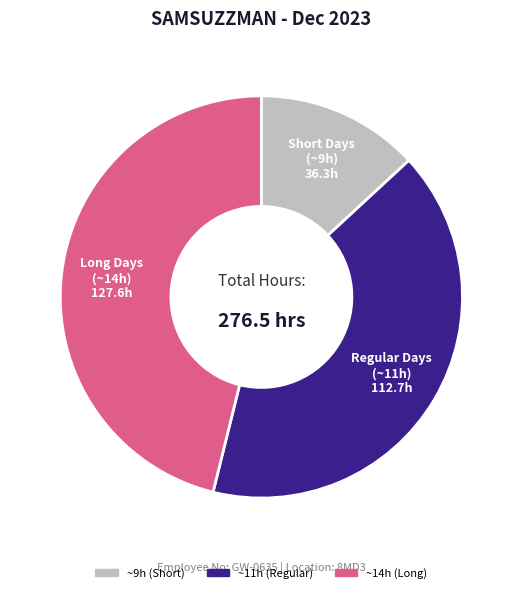

Is the sum of ~9h (Short) and ~11h (Regular) greater than half?

Yes